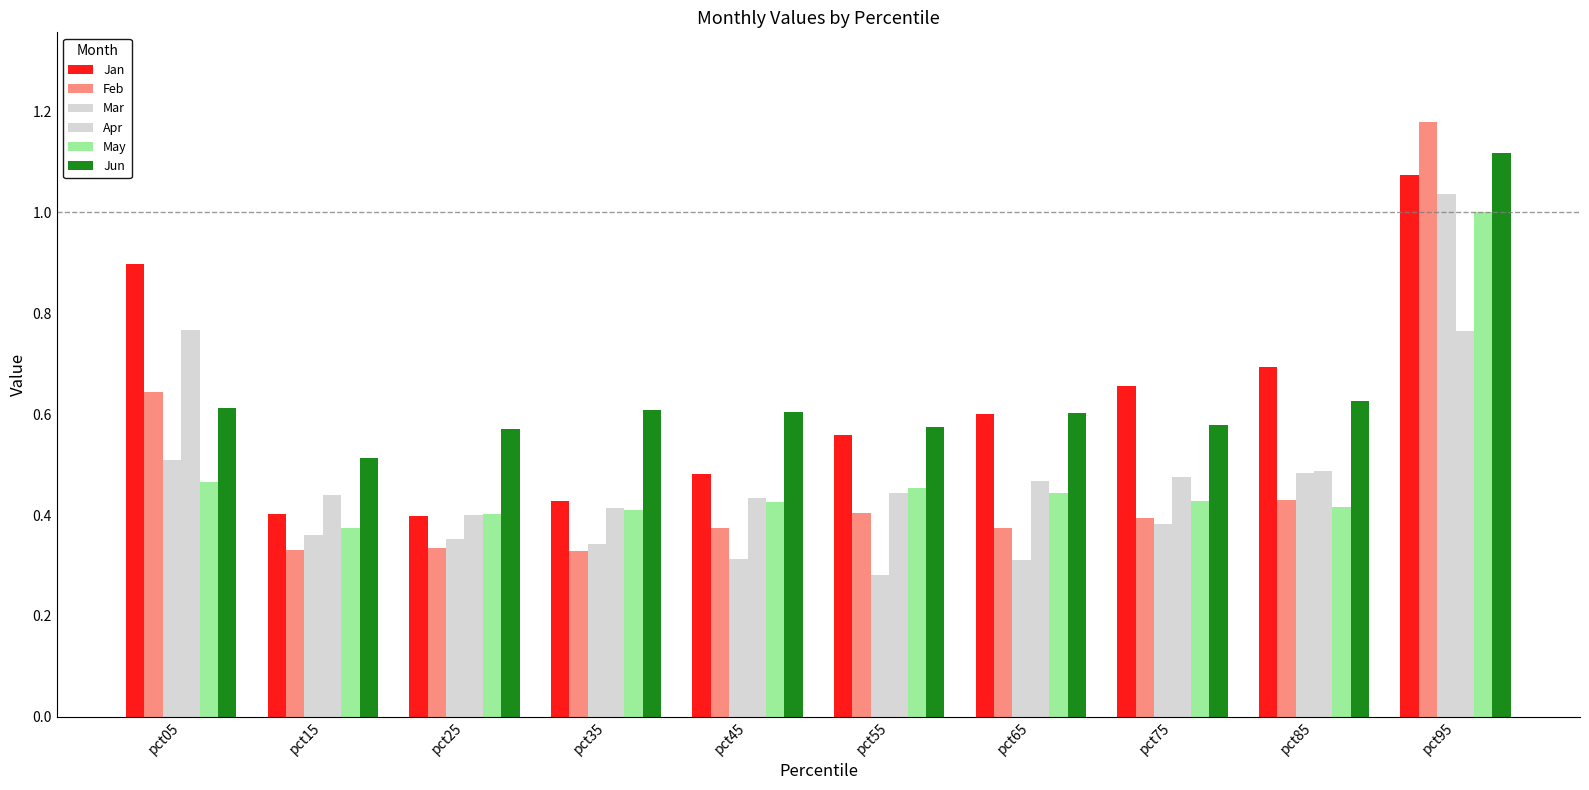

Reading left to right, extract all data points from this chart.

Jan: pct05=0.9	pct15=0.4	pct25=0.4	pct35=0.4	pct45=0.5	pct55=0.6	pct65=0.6	pct75=0.7	pct85=0.7	pct95=1.1
Feb: pct05=0.6	pct15=0.3	pct25=0.3	pct35=0.3	pct45=0.4	pct55=0.4	pct65=0.4	pct75=0.4	pct85=0.4	pct95=1.2
Mar: pct05=0.5	pct15=0.4	pct25=0.4	pct35=0.3	pct45=0.3	pct55=0.3	pct65=0.3	pct75=0.4	pct85=0.5	pct95=1.0
Apr: pct05=0.8	pct15=0.4	pct25=0.4	pct35=0.4	pct45=0.4	pct55=0.4	pct65=0.5	pct75=0.5	pct85=0.5	pct95=0.8
May: pct05=0.5	pct15=0.4	pct25=0.4	pct35=0.4	pct45=0.4	pct55=0.5	pct65=0.4	pct75=0.4	pct85=0.4	pct95=1.0
Jun: pct05=0.6	pct15=0.5	pct25=0.6	pct35=0.6	pct45=0.6	pct55=0.6	pct65=0.6	pct75=0.6	pct85=0.6	pct95=1.1